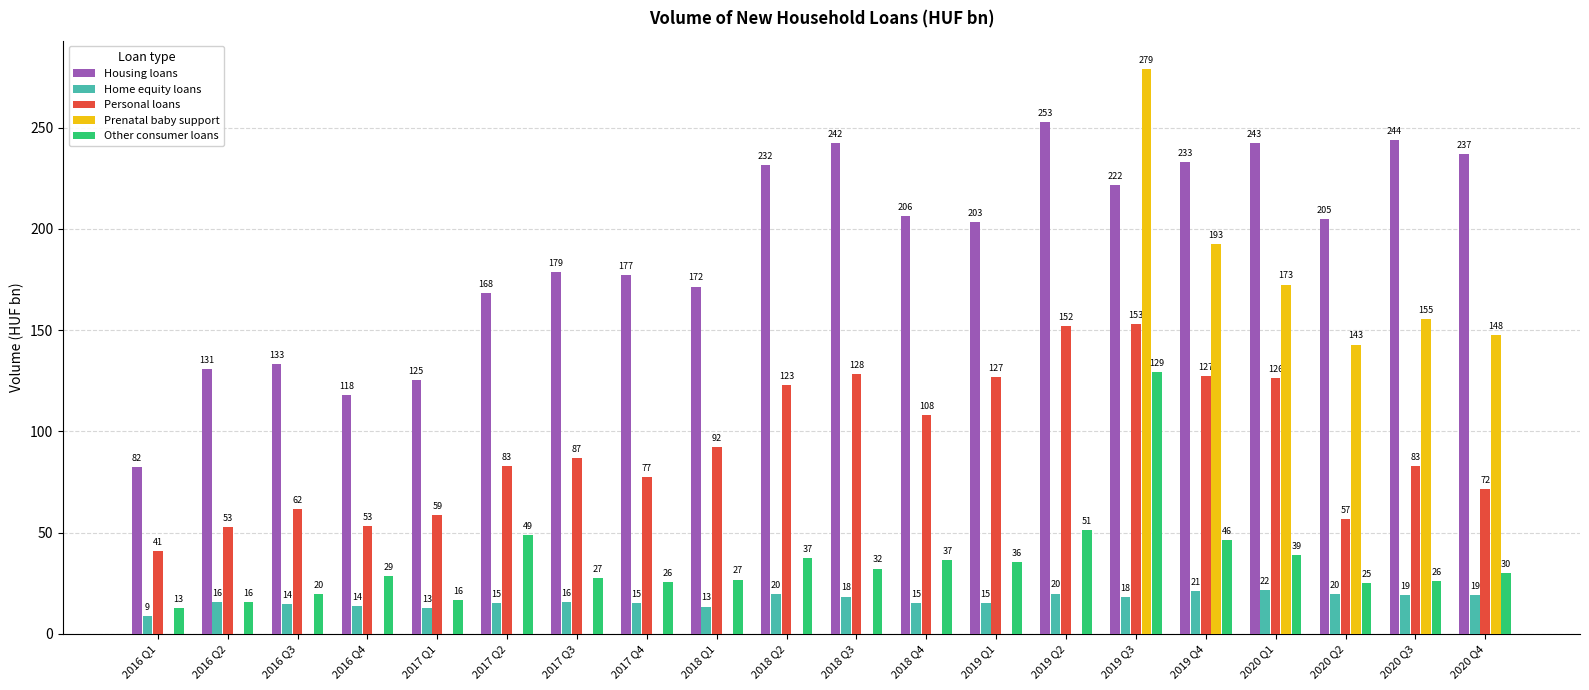

The Prenatal baby support series shows 142.9 at 2020 Q2. True or false?

True